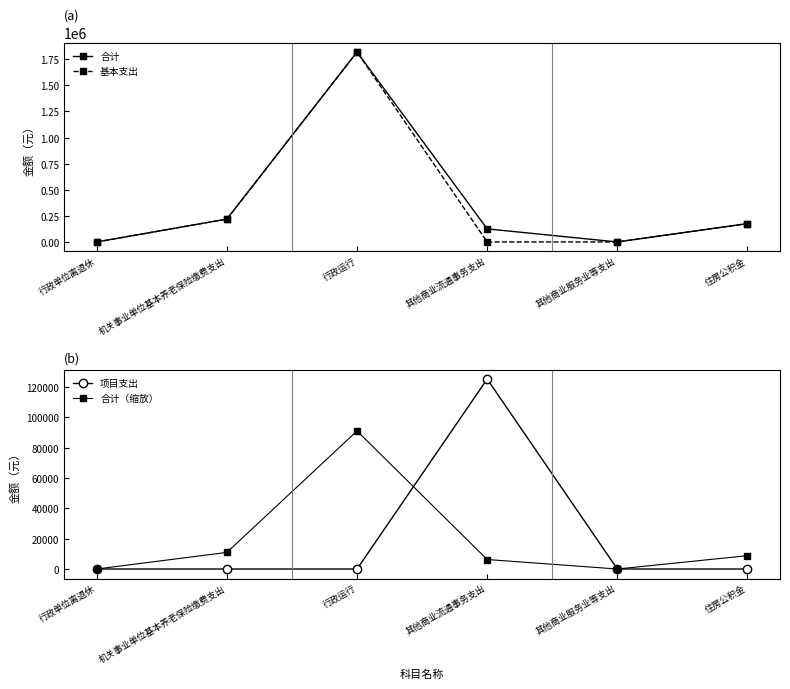

What is the label of the 1st point from the right?

住房公积金